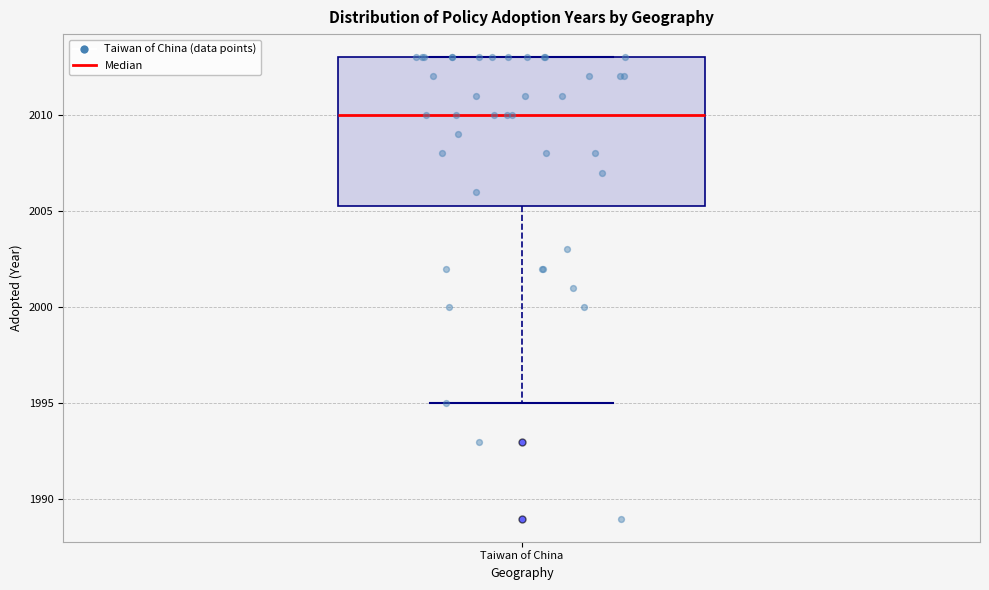

Where does the lower whisker of the box for Taiwan of China end on the y-axis? The values are not printed on the chart, so give them approximately, as read against the axis.

1995.0